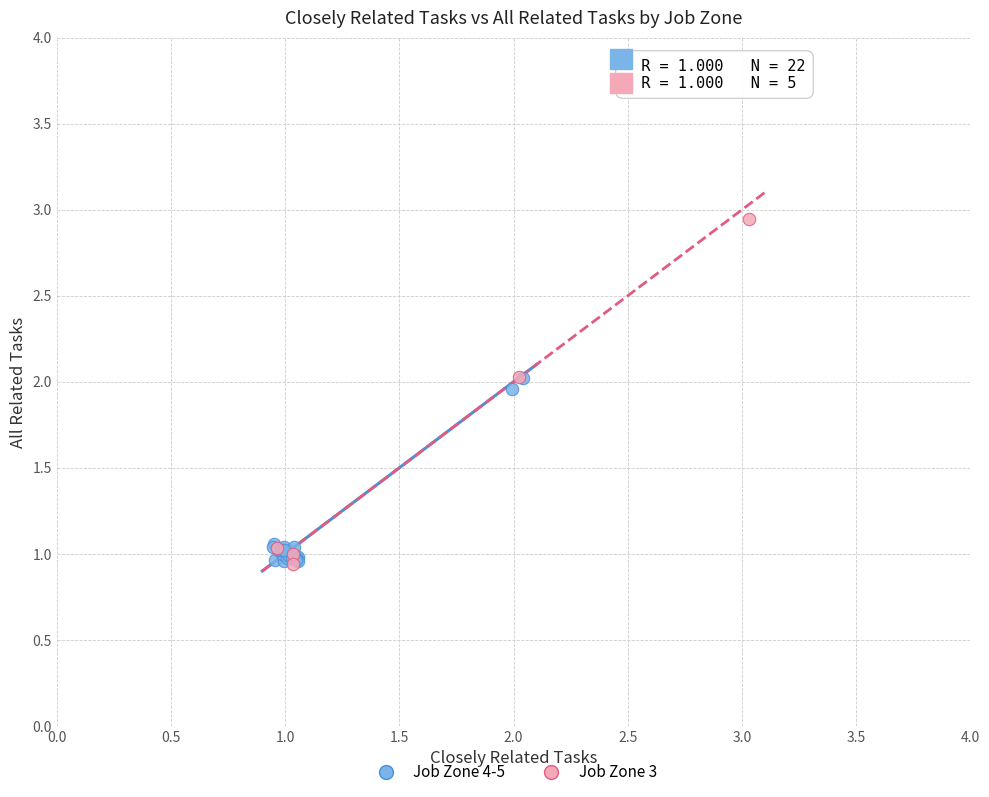

Which series reaches the maximum Y coordinate?

Job Zone 3